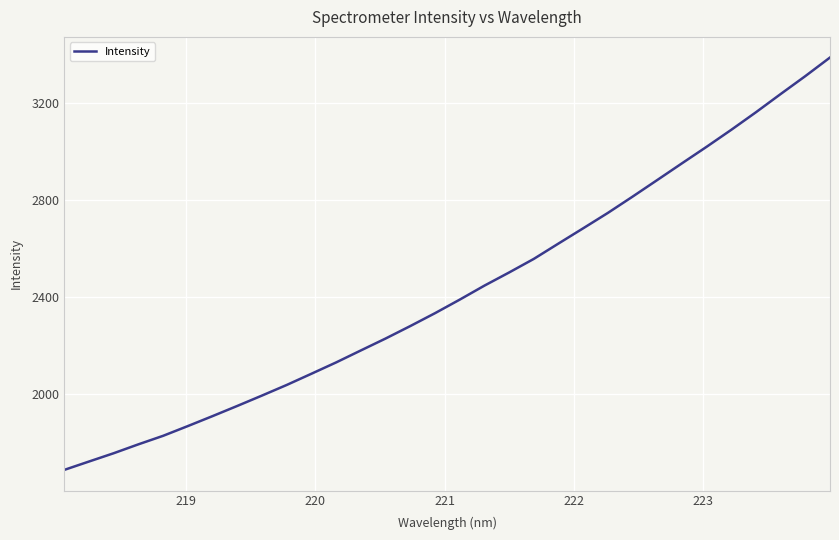

What is the difference between the maximum and minimum values?

1695.8